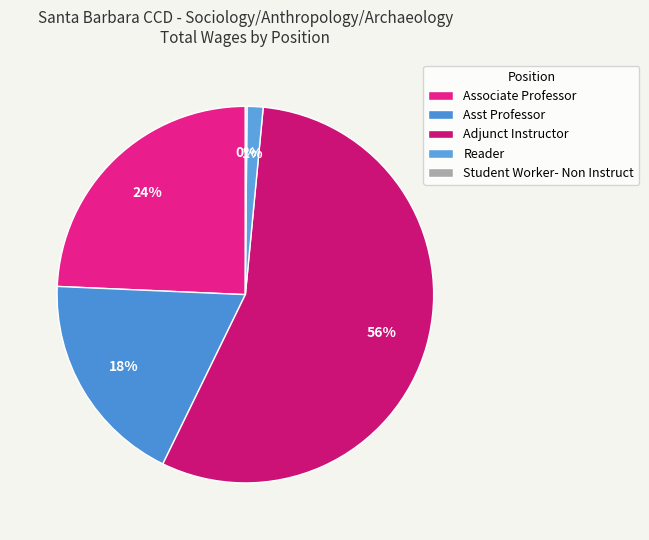

The Reader slice represents 1% of the pie. True or false?

True